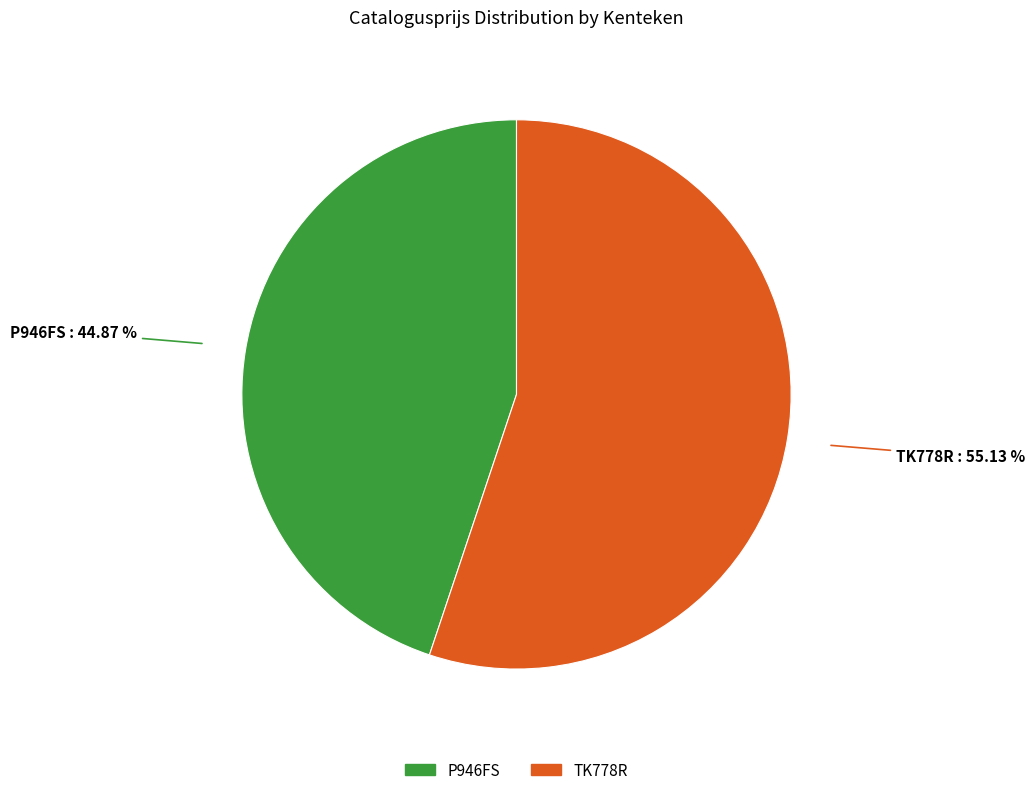

Is there a majority slice in this chart?

Yes